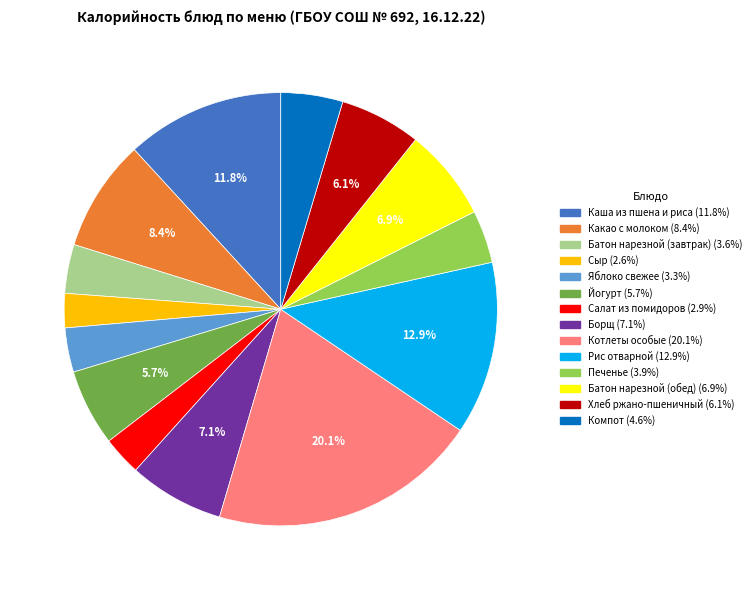

The Сыр slice represents 3% of the pie. True or false?

True